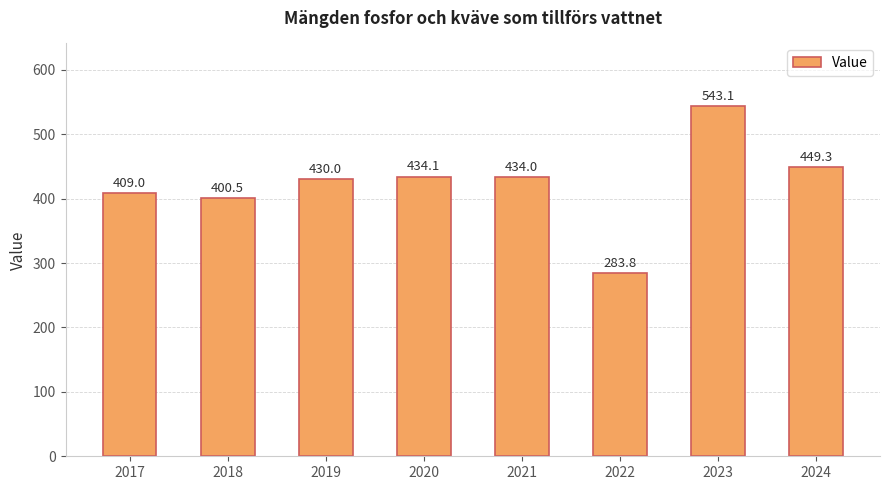

Between 2022 and 2023, which is larger?

2023